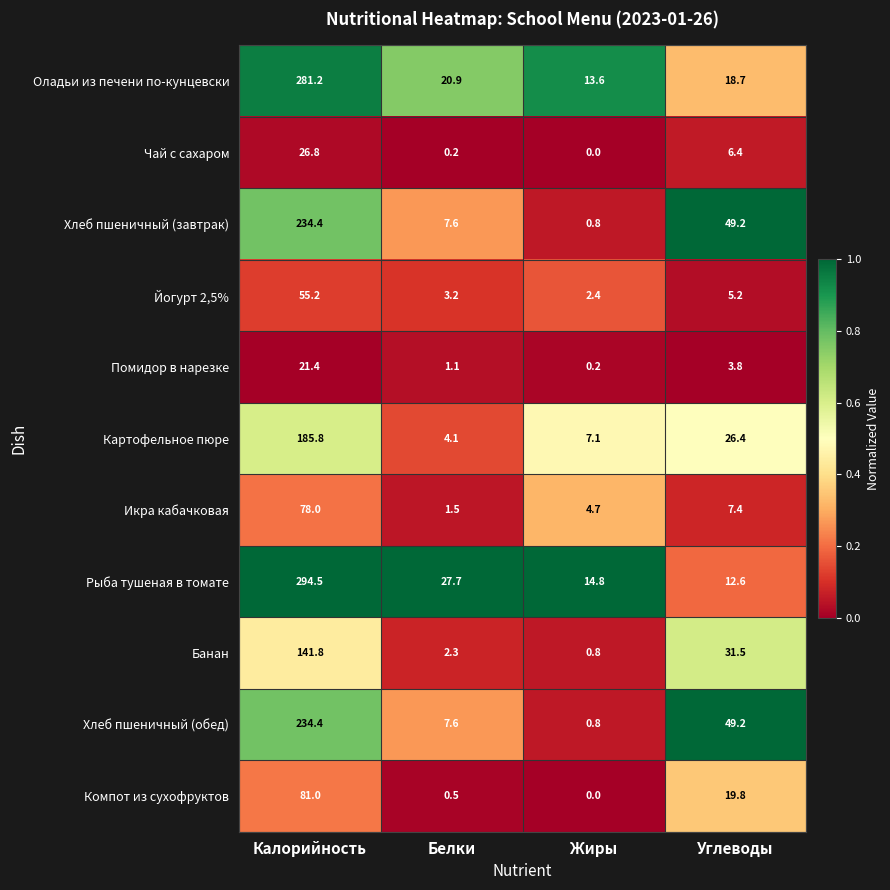

Which series has the largest total across all categories?

Рыба тушеная в томате